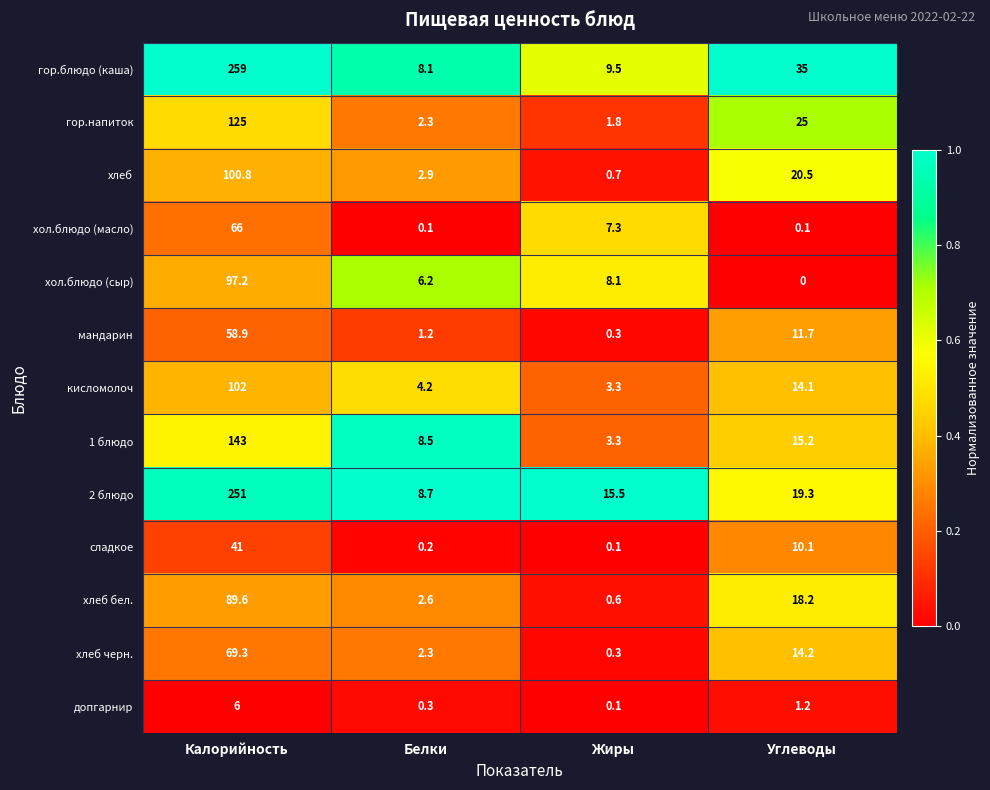

What is the approximate value of хлеб at Калорийность?

100.8